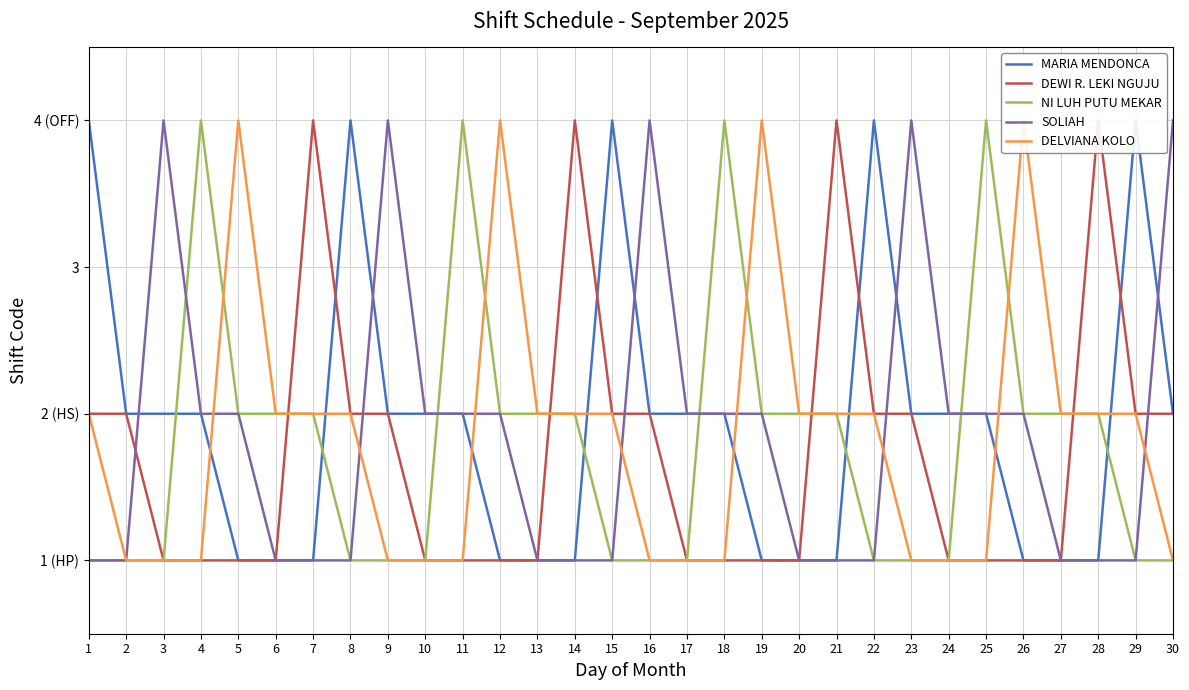

Between 9 and 11, which is larger?

9